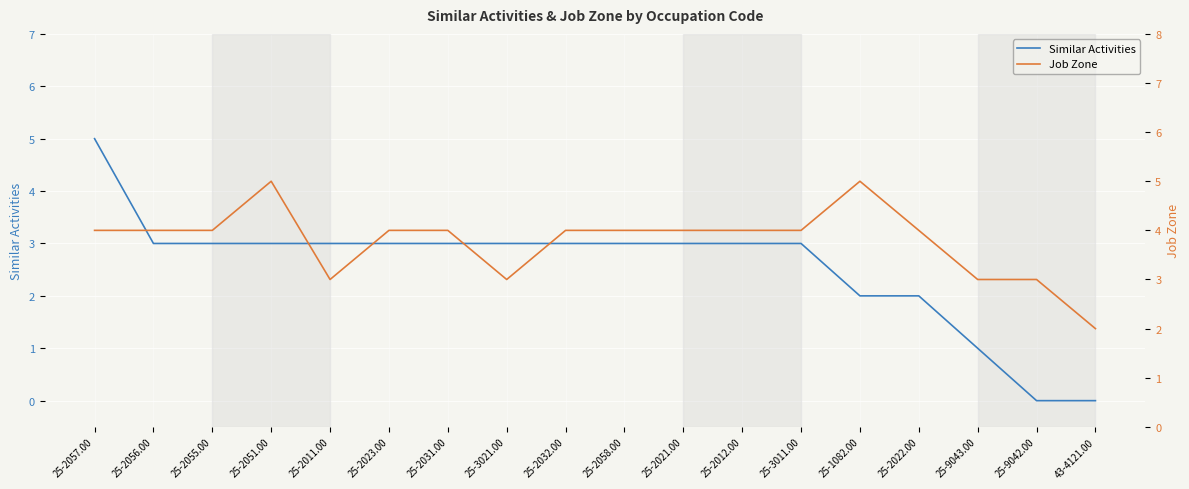

Count the Similar Activities values in the range 2 to 3.

14